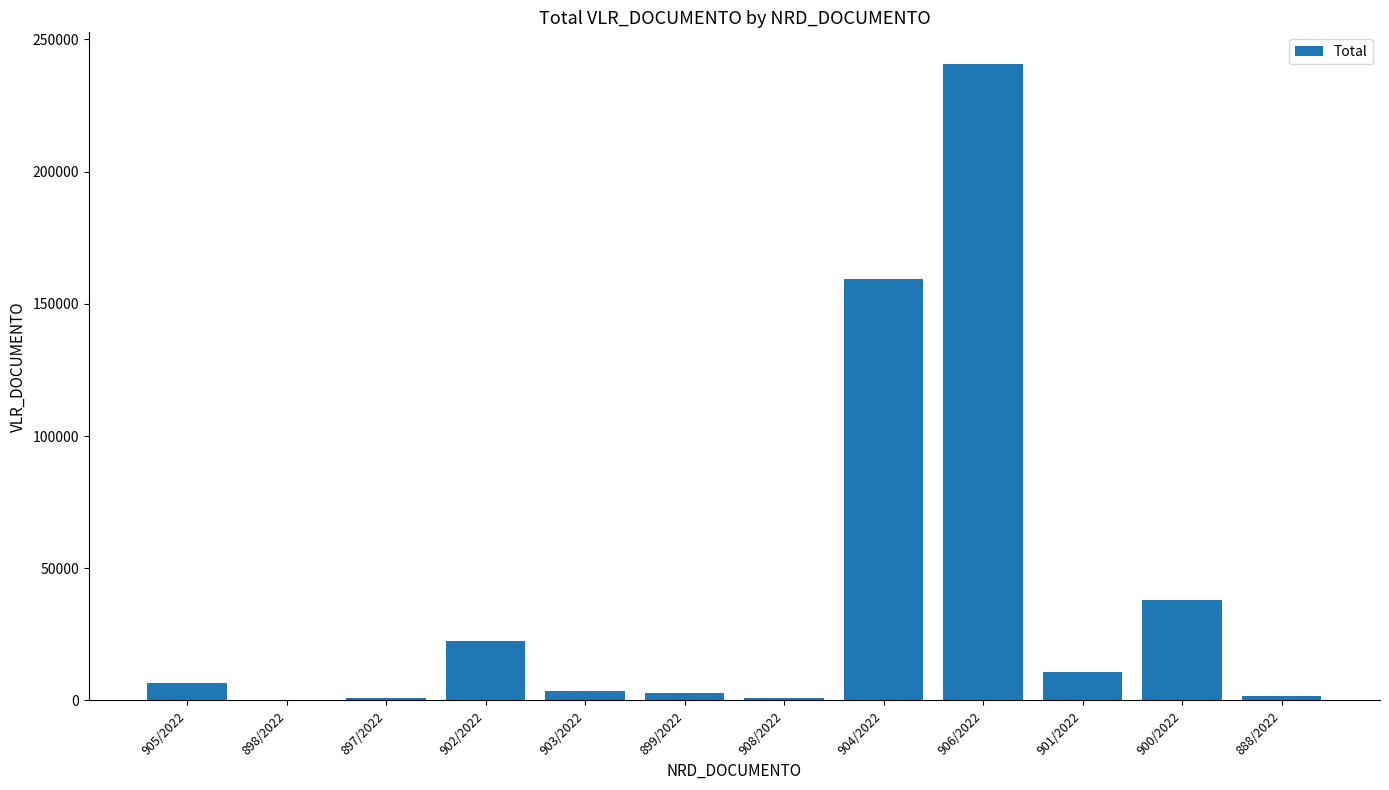

What is the sum of all values?

487717.3